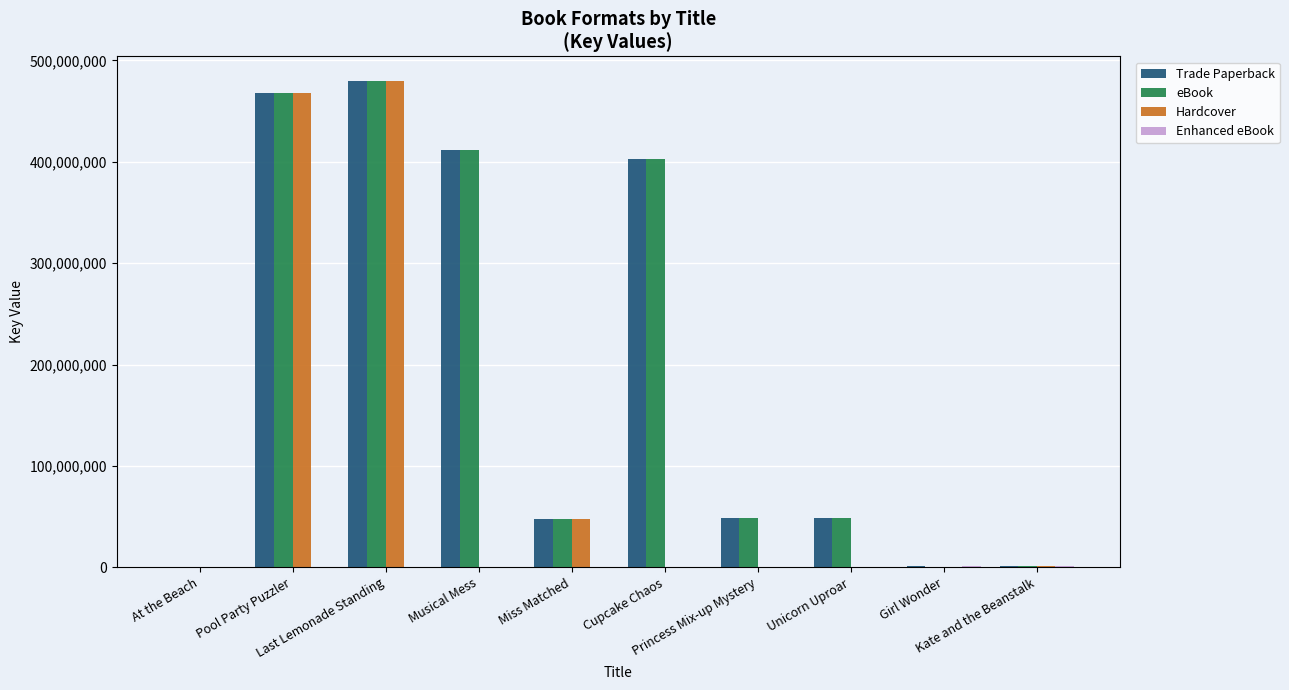

What is the greatest value displayed?

479838212